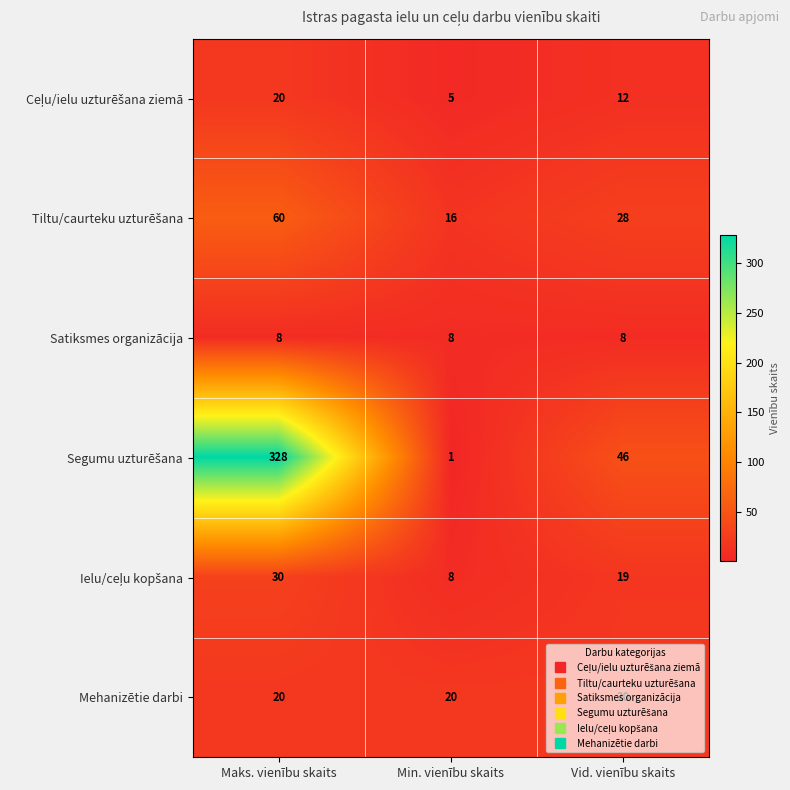

What is the difference between the highest and lowest values at Min. vienību skaits?

19